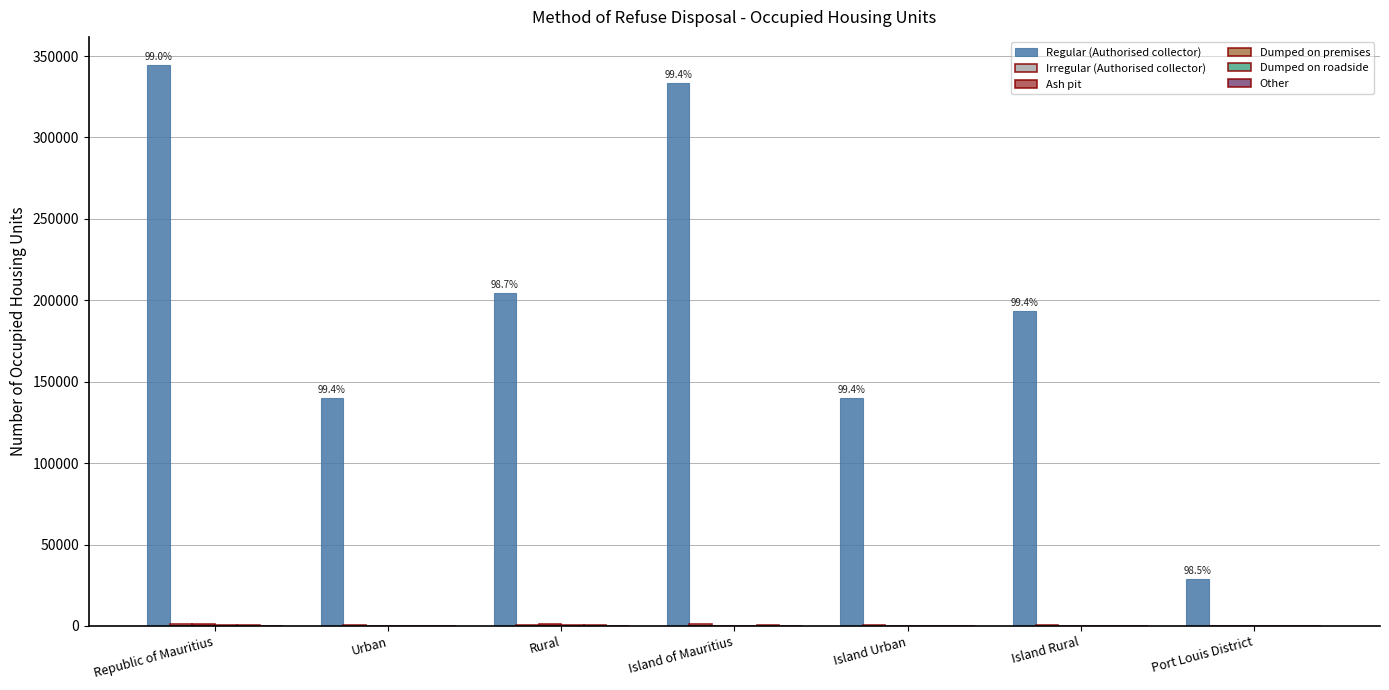

How many series are shown in this chart?

6